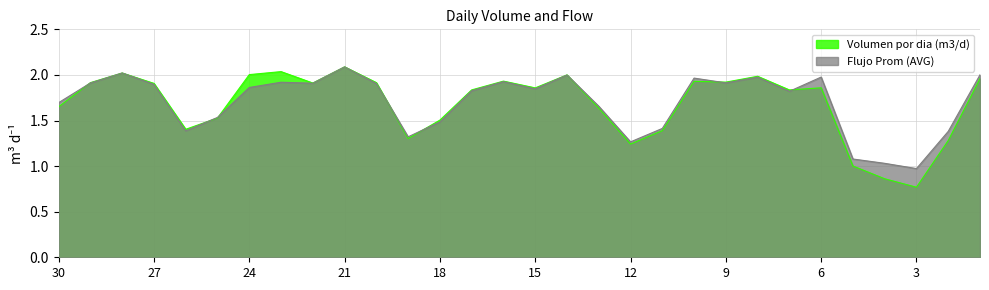

How many lines are shown in the chart?

2